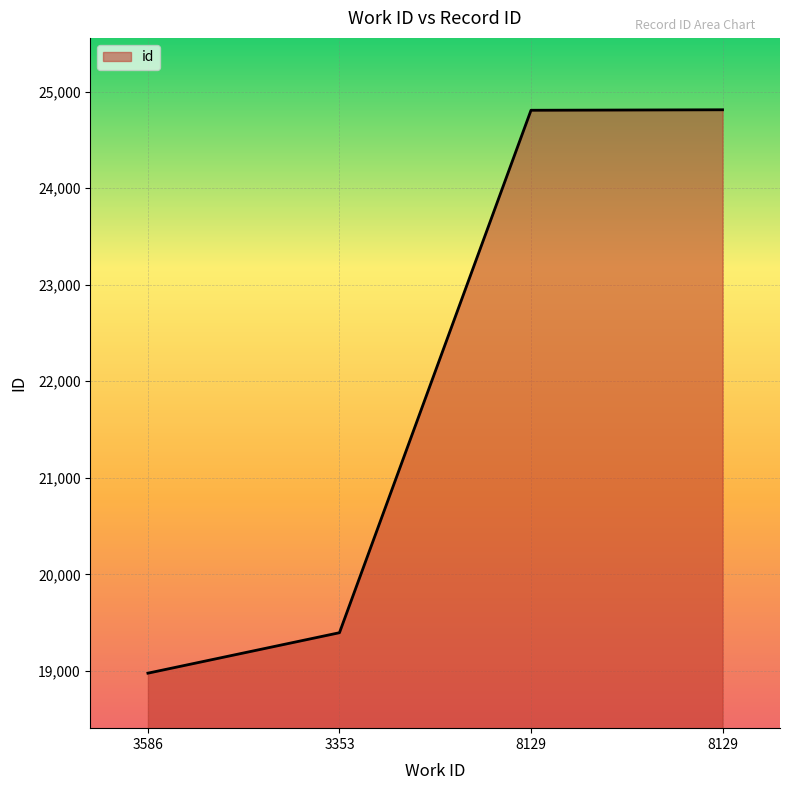

How many lines are shown in the chart?

1